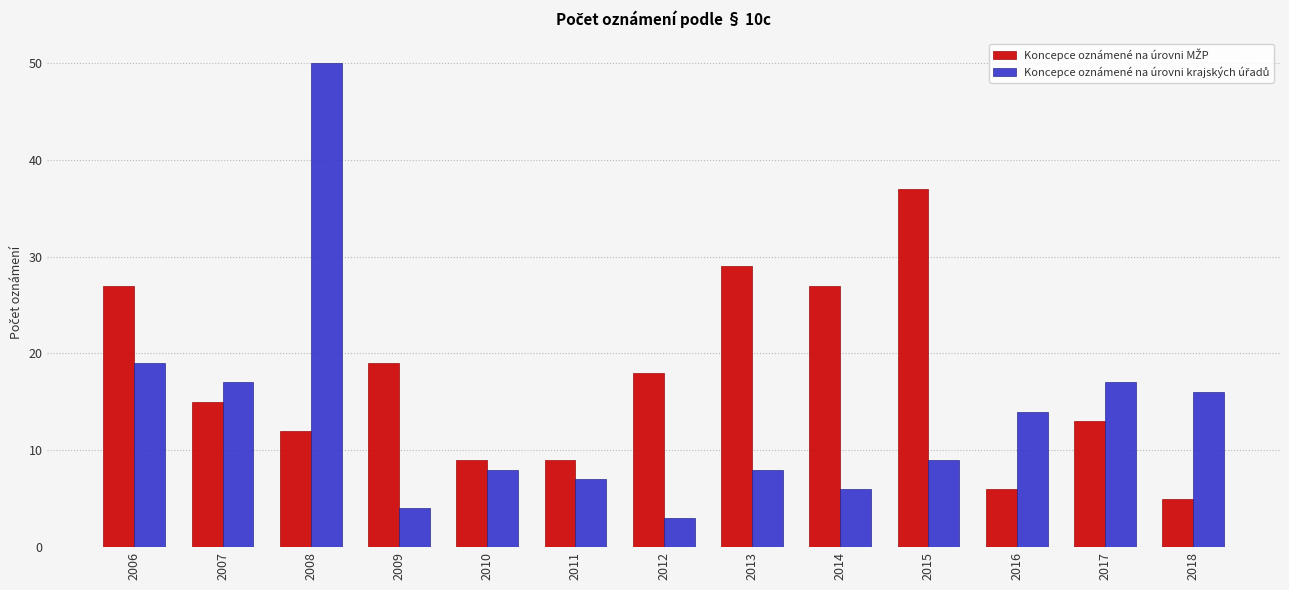

Which label corresponds to the largest value in the chart?

2008